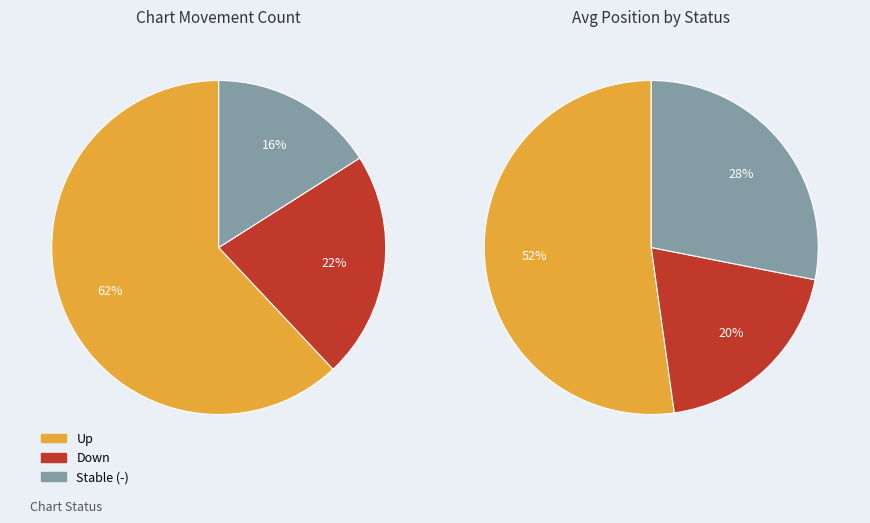

Does - account for over 50% of the chart?

No